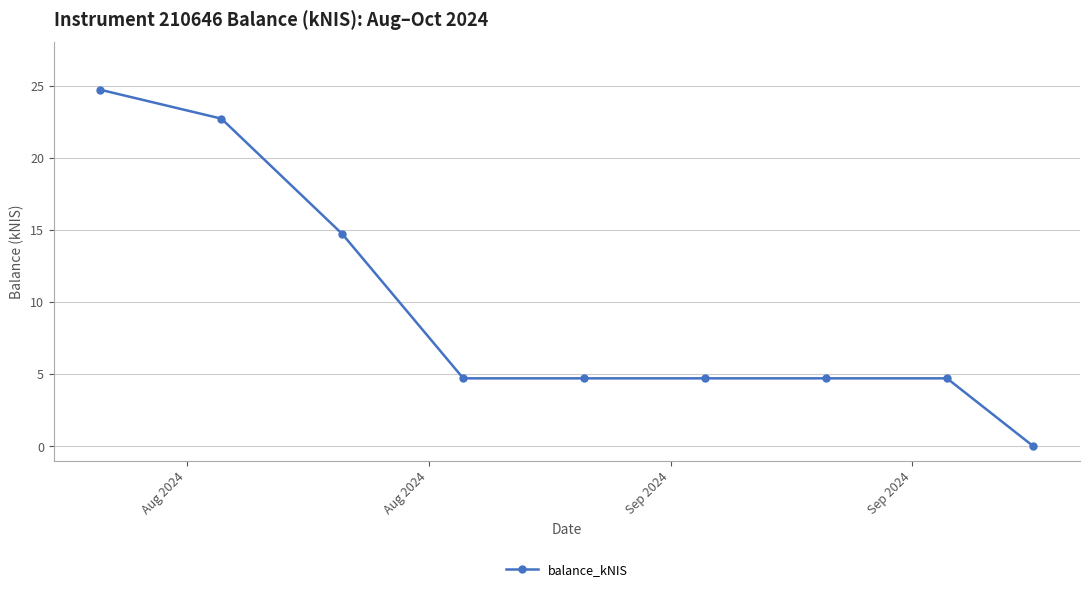

True or false: the data has more than 2 interior local peaks.

False